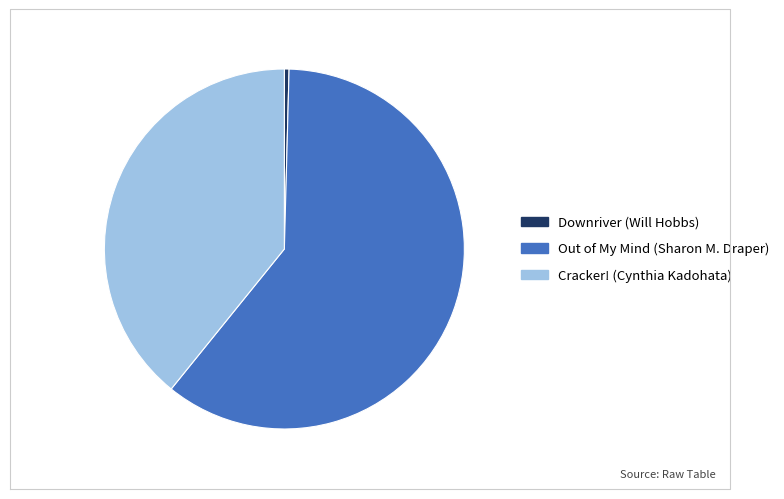

The Downriver (Will Hobbs) slice represents 6% of the pie. True or false?

False